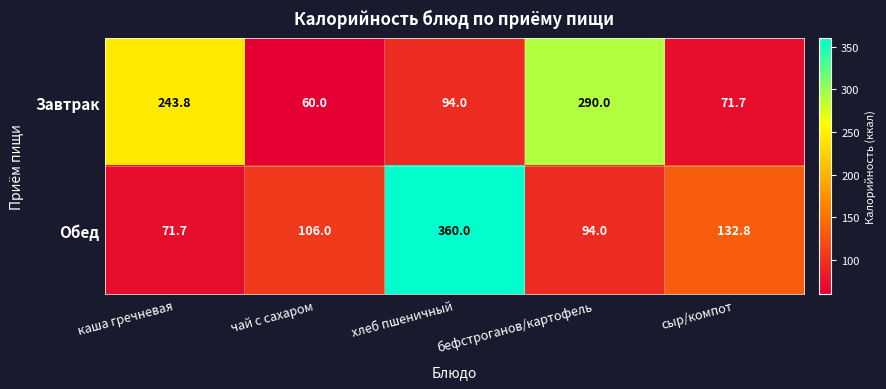

Rank the categories by Обед value from lowest to highest.

каша гречневая, бефстроганов/картофель, чай с сахаром, сыр/компот, хлеб пшеничный